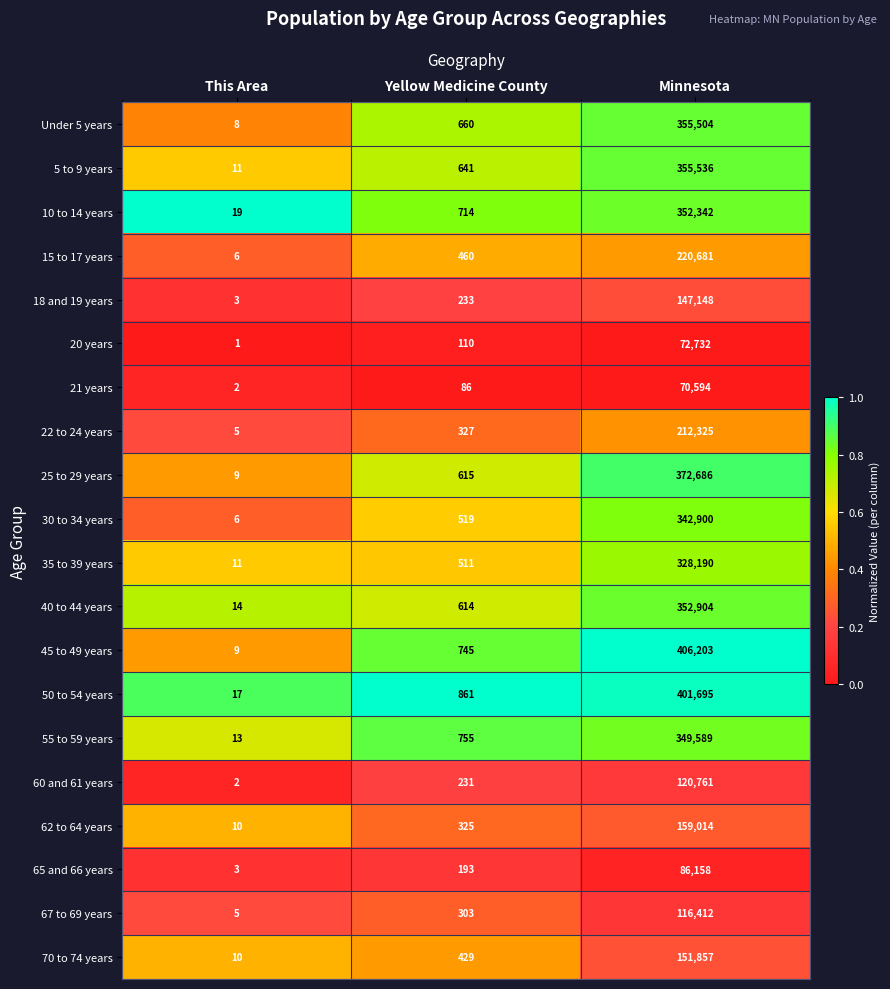

What is the sum of all 67 to 69 years values?

116720